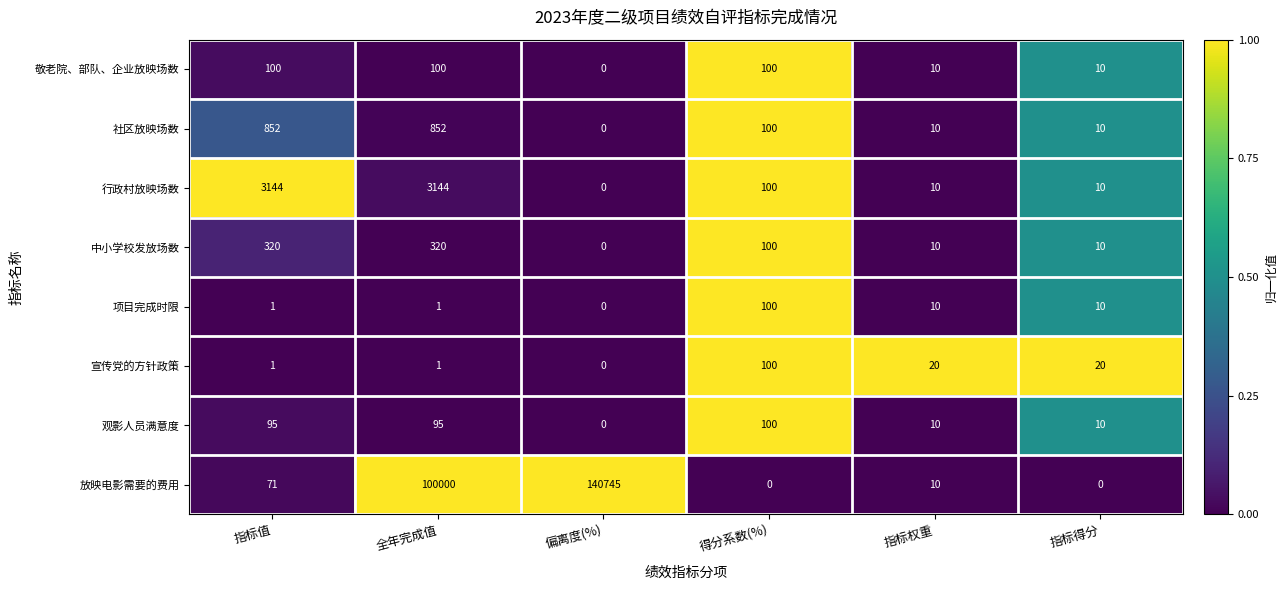

What is the total value across all series at 得分系数(%)?

700